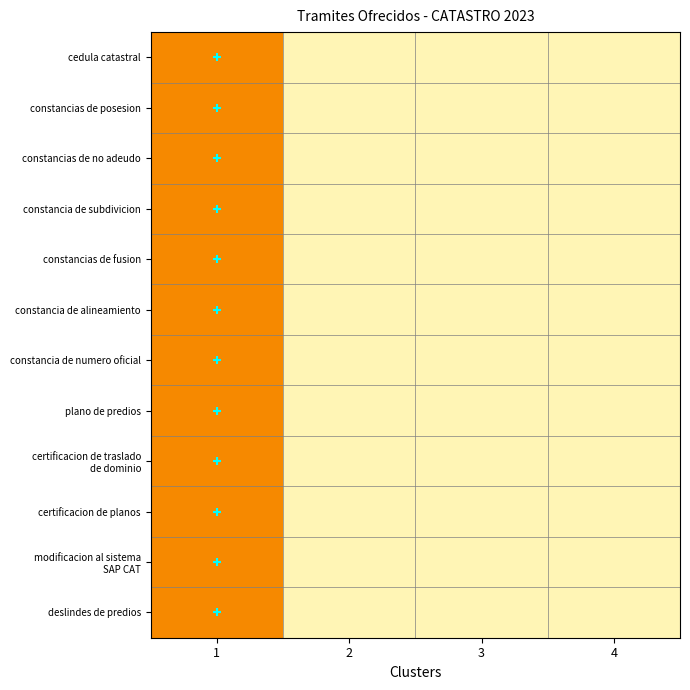

Which label corresponds to the smallest value in the chart?

2